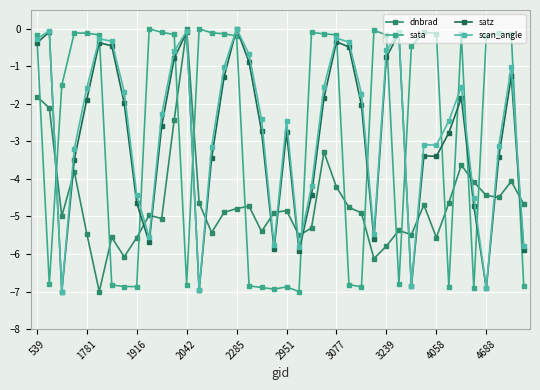

What is the value of the dnbrad point at the 10th from the left?

-5.0